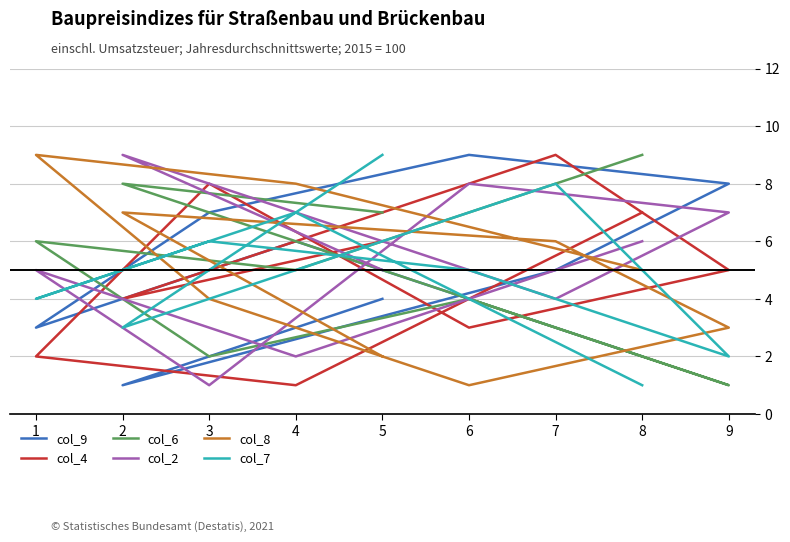

At which category does col_6 reach its first local peak?

2